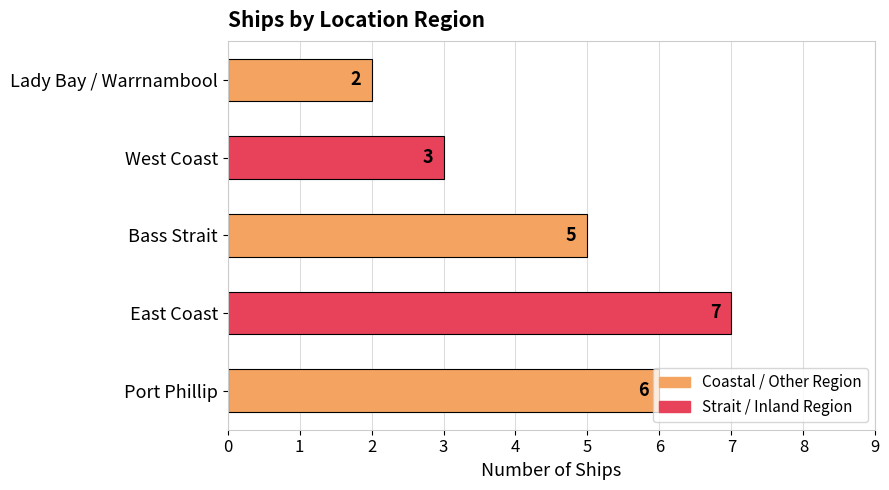

How many values are between 3 and 6?

3